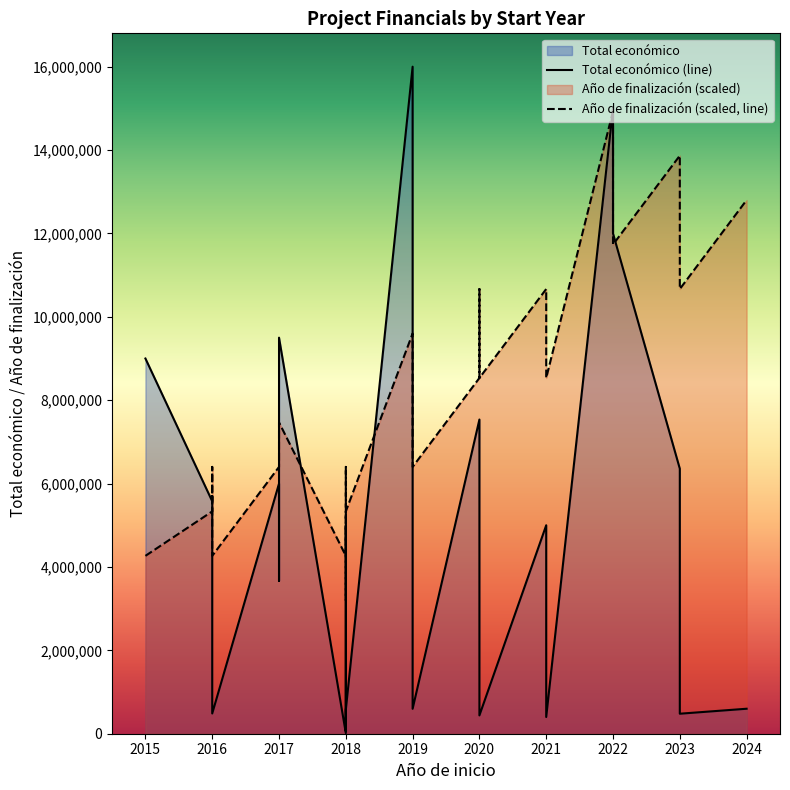

Which series ends up on top after the final intersection of Total económico (line) and Año de finalización (scaled, line)?

Año de finalización (scaled, line)